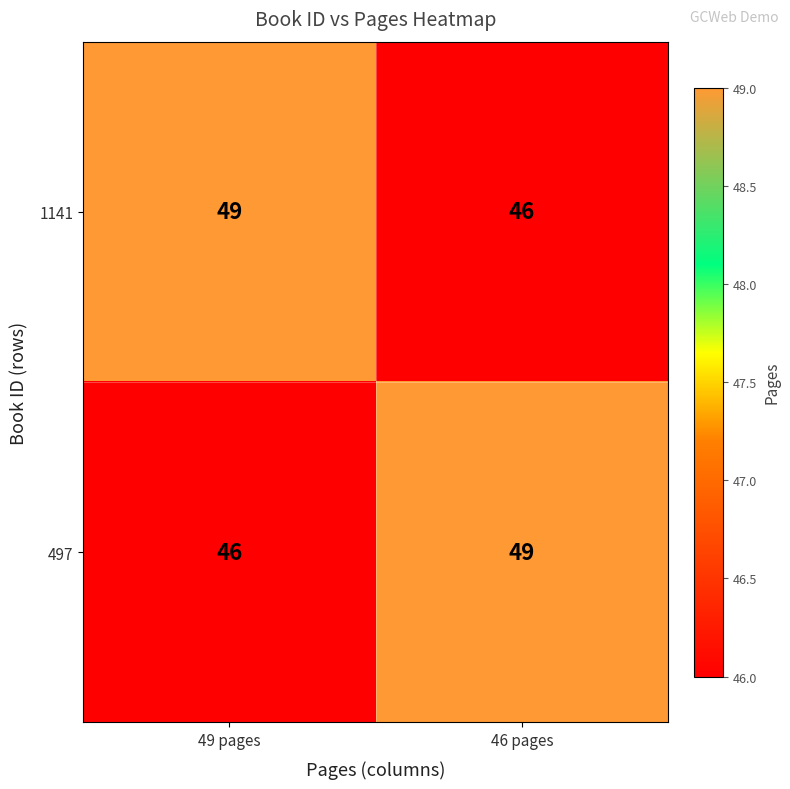

What is the total value across all series at 46 pages?

95